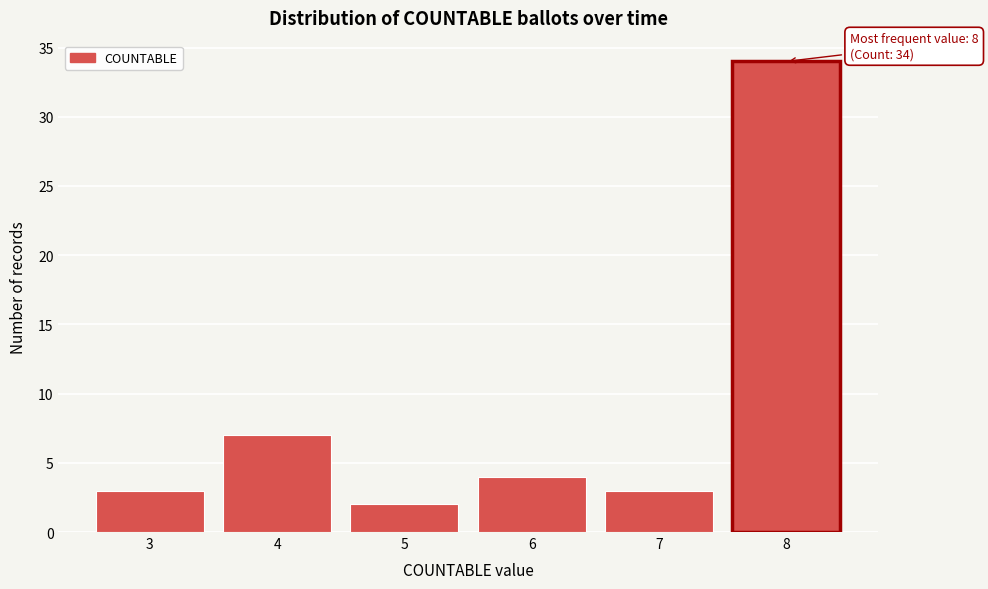

Reading left to right, extract all data points from this chart.

3	7	2	4	3	34